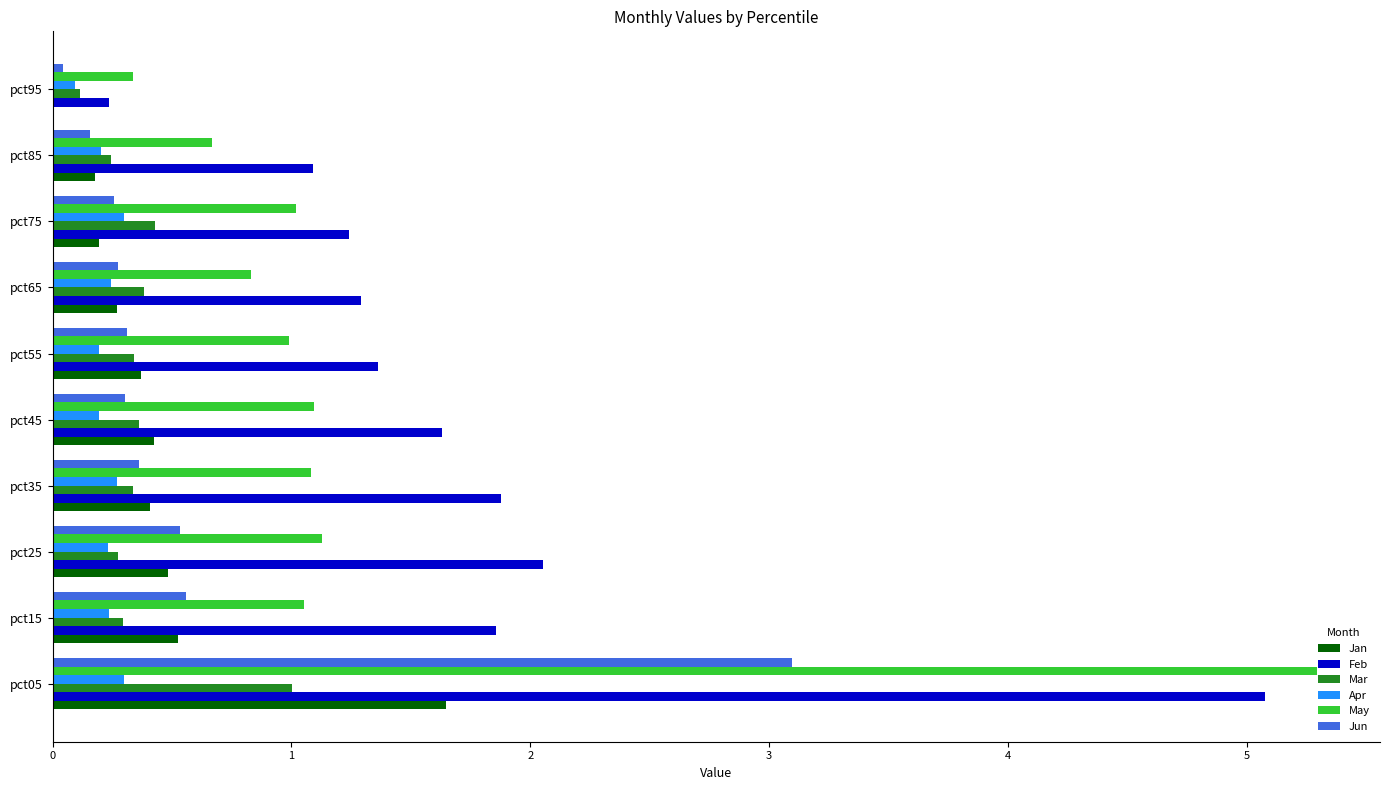

What is the sum of all Jan values?

4.5